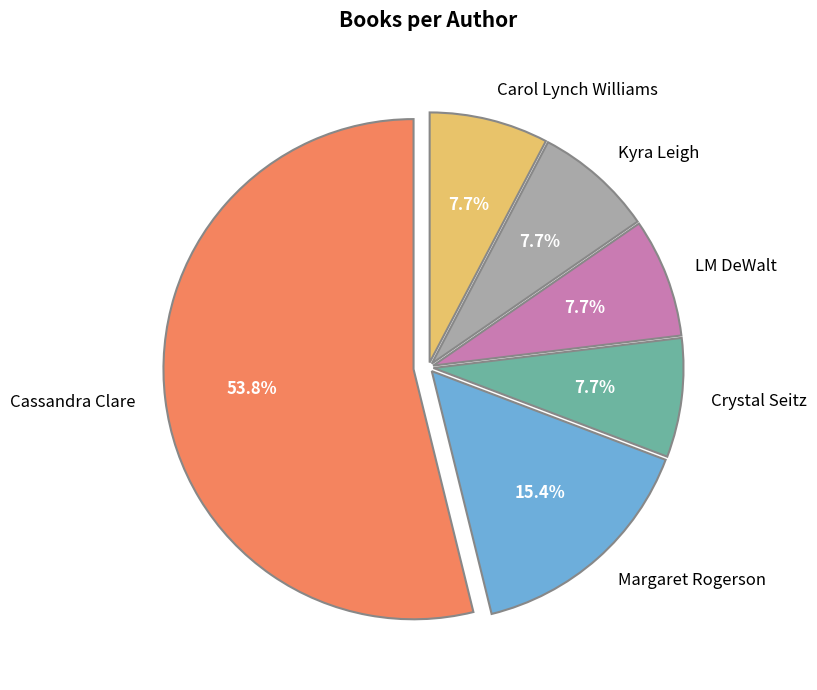

What portion of the pie excludes Kyra Leigh?

92.3%